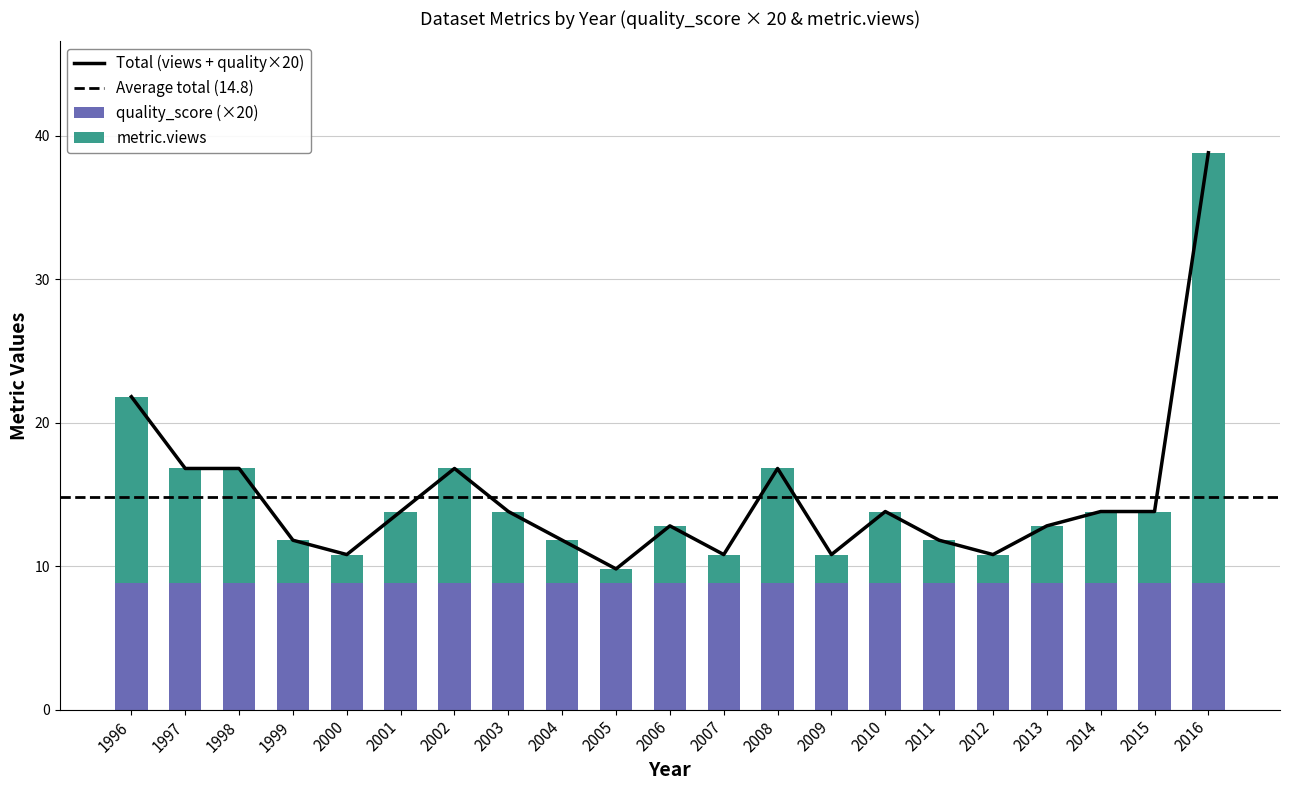

List the labels in order of value, smallest first.

2005, 2000, 2007, 2009, 2012, 1999, 2004, 2011, 2006, 2013, 2001, 2003, 2010, 2014, 2015, 1997, 1998, 2002, 2008, 1996, 2016